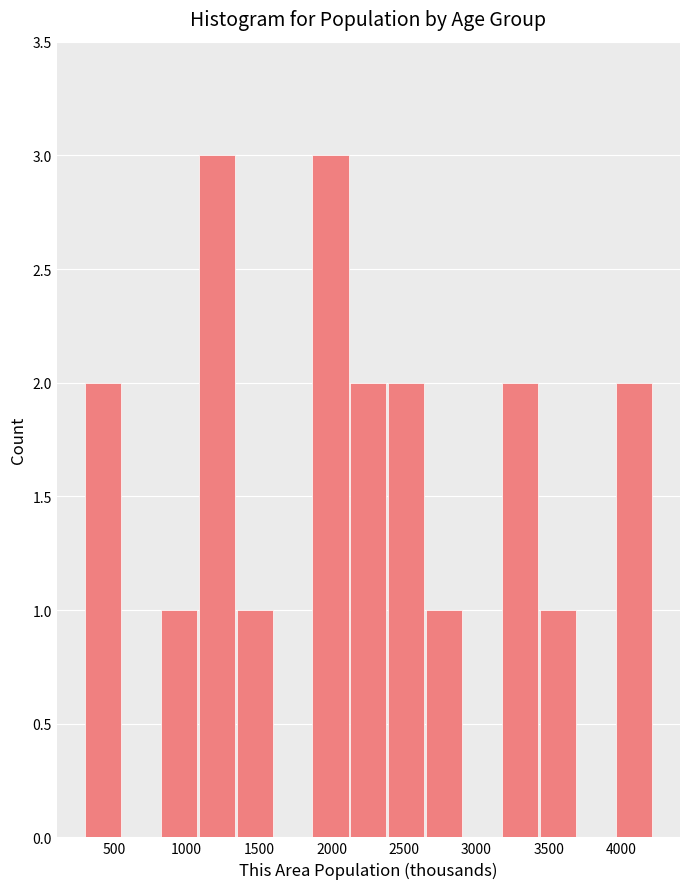

Reading left to right, transcribe this chart: for each bar, give the range it covers on the x-axis and its height. Neither the bar edges nor the heights are printed on the chart, so give them approximately, as read against the axes.

300 to 550: 2
550 to 800: 0
800 to 1100: 1
1100 to 1350: 3
1350 to 1600: 1
1600 to 1850: 0
1850 to 2150: 3
2150 to 2400: 2
2400 to 2650: 2
2650 to 2900: 1
2900 to 3200: 0
3200 to 3450: 2
3450 to 3700: 1
3700 to 3950: 0
3950 to 4200: 2